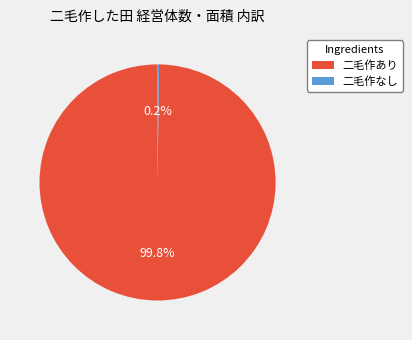

What is the largest slice in the pie chart?

二毛作あり